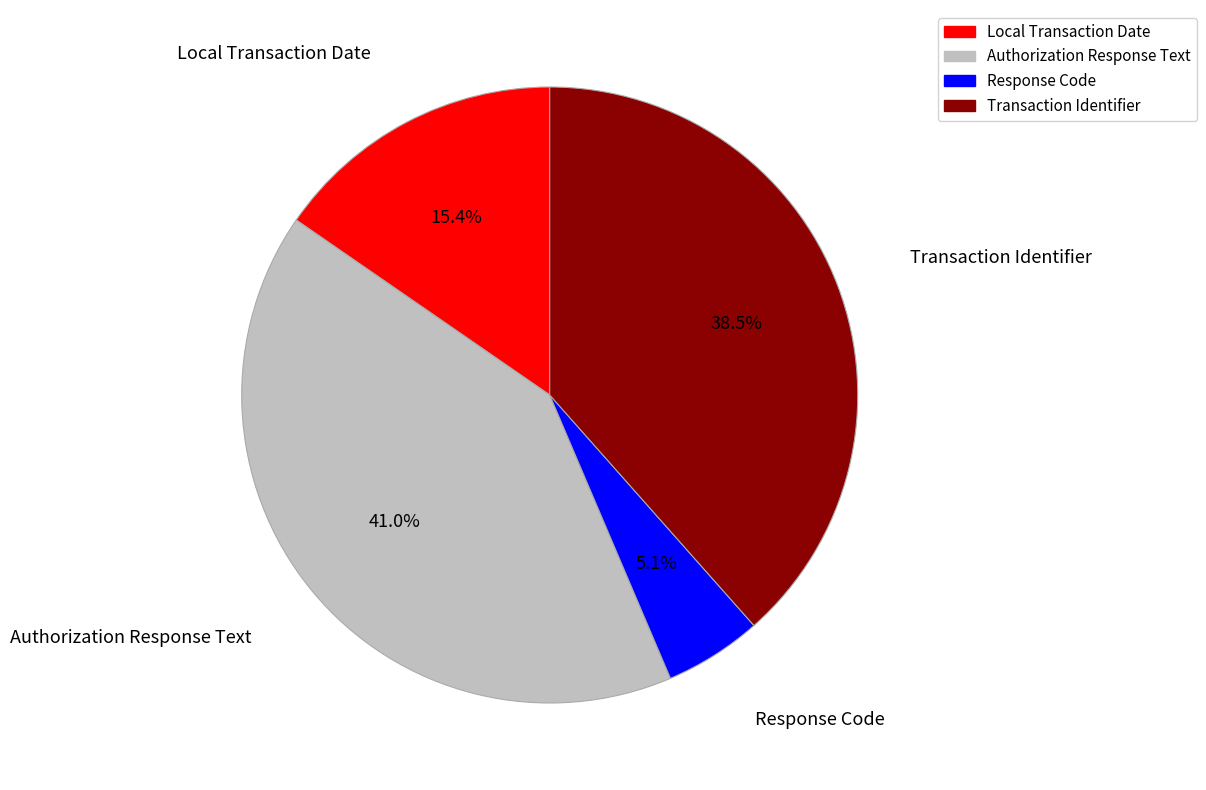

What is the ratio of the value at Local Transaction Date to the value at Response Code?

3.0